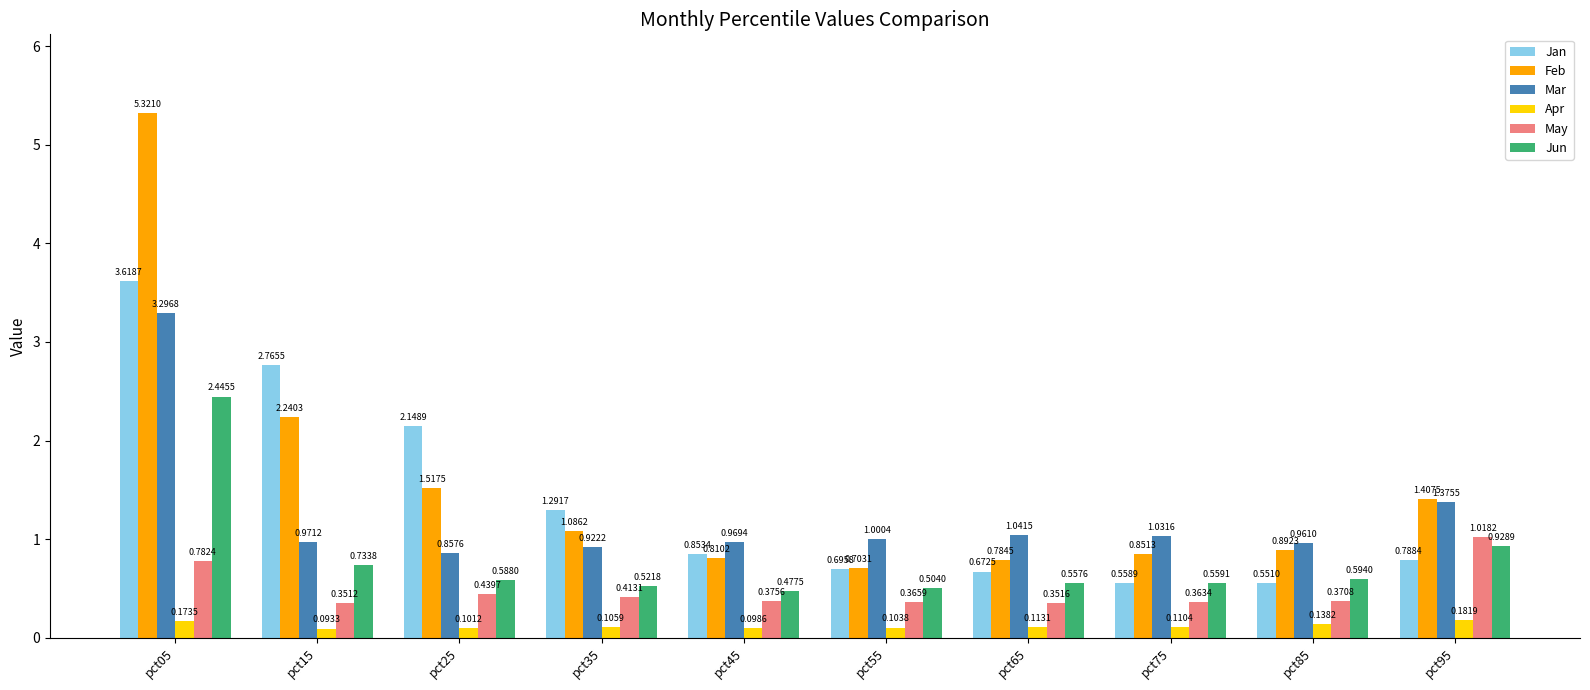

Is the value of Feb at pct75 greater than the value of May at pct15?

Yes